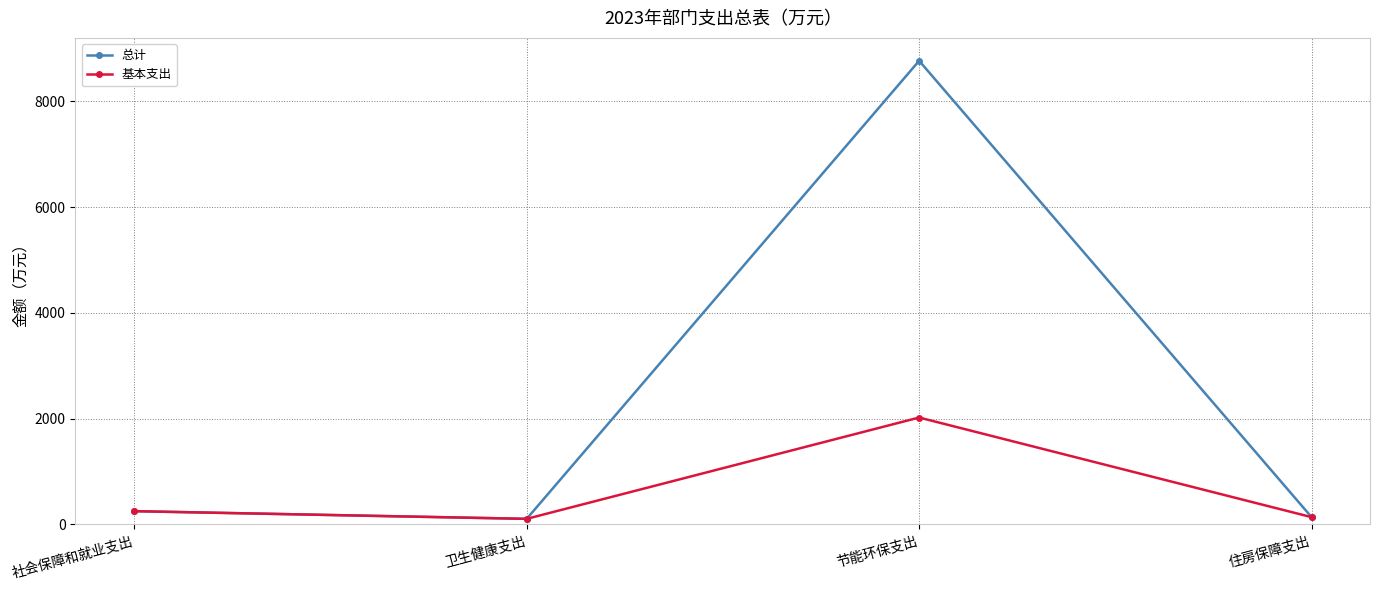

What is the difference between the maximum and second lowest values in the 基本支出 series?

1883.7